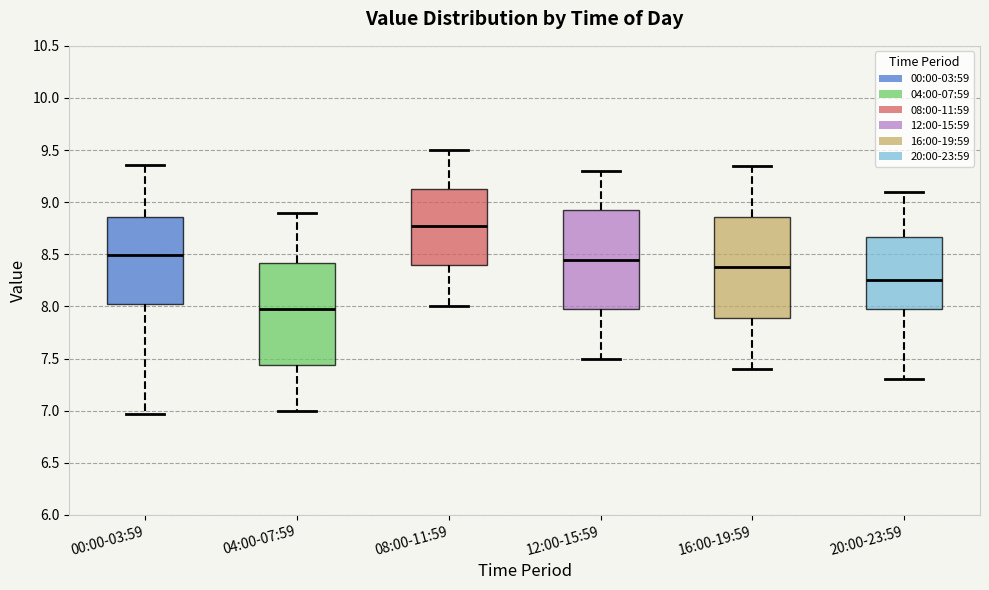

Which box has the highest median line?

08:00-11:59